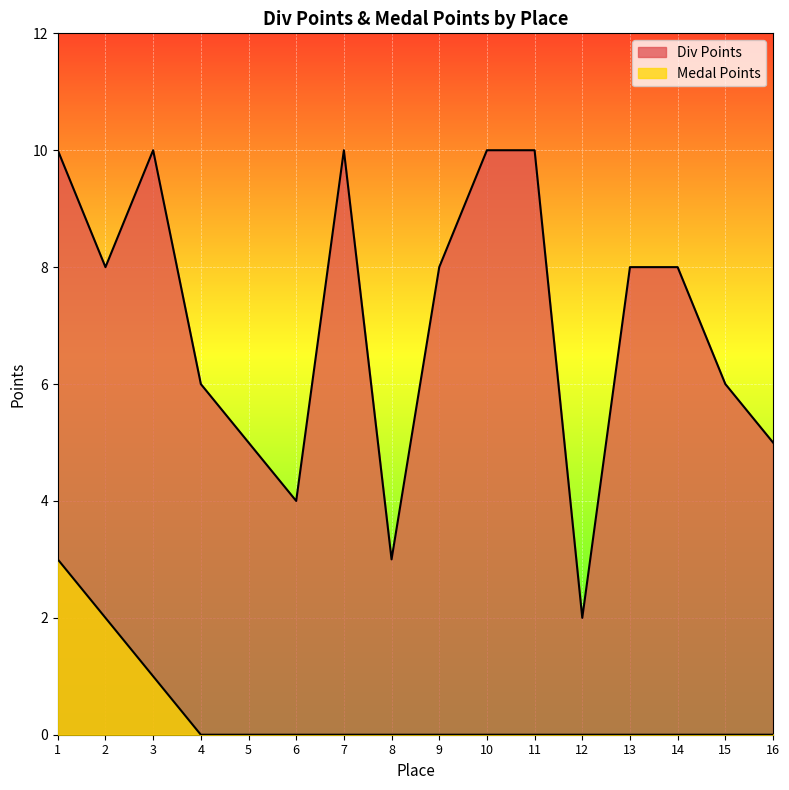

What is the total value across all series at 13?

8